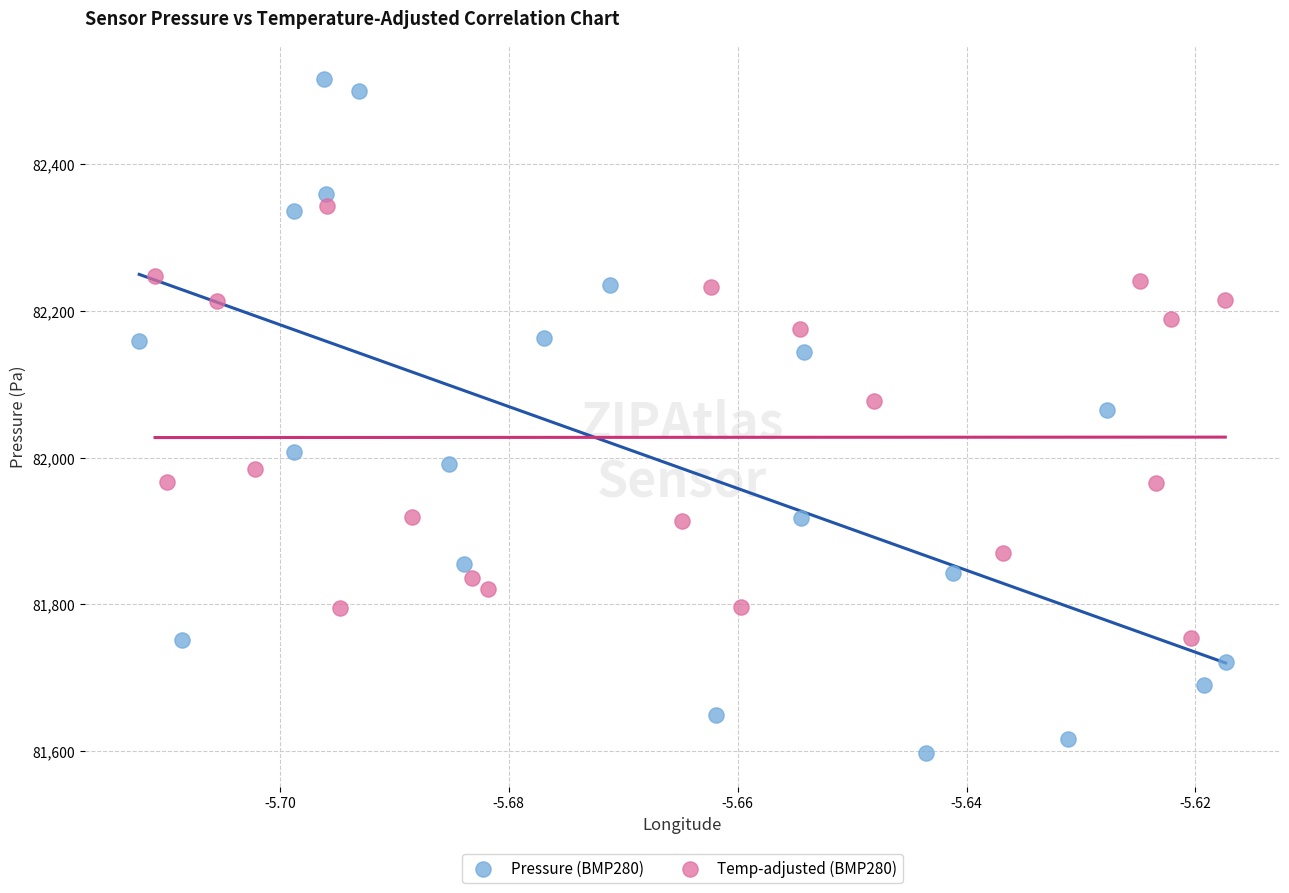

Which series has the largest Y range (max minus min)?

Pressure (BMP280)